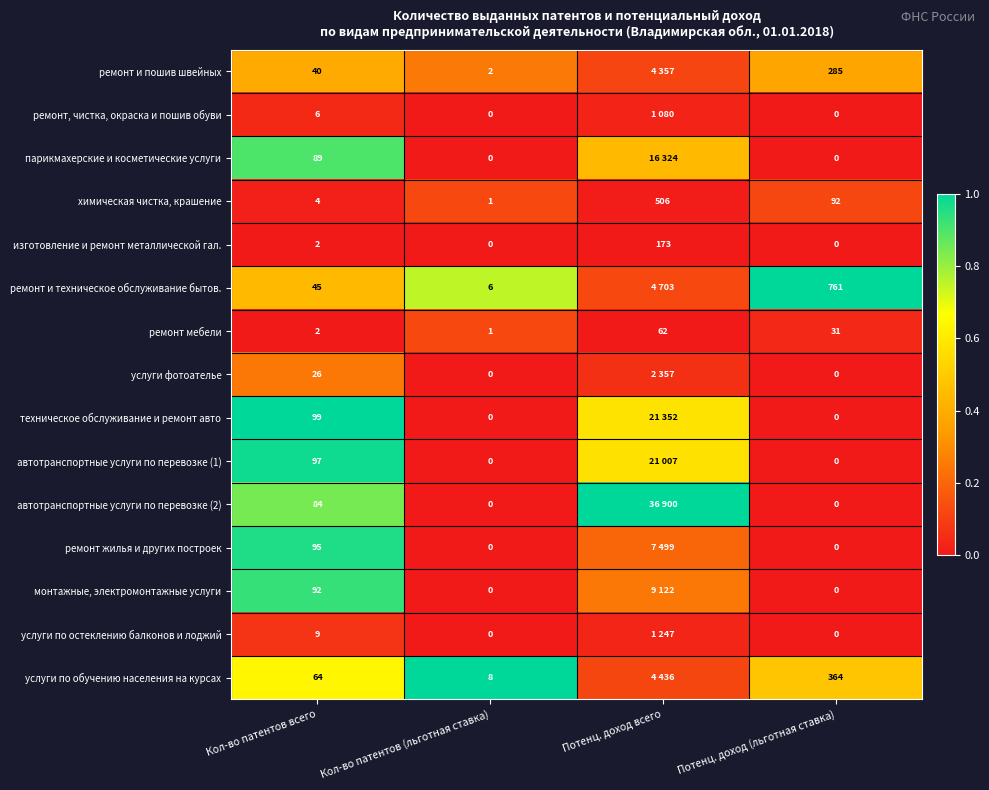

At which label is ремонт мебели closest to 31?

Потенц. доход (льготная ставка)